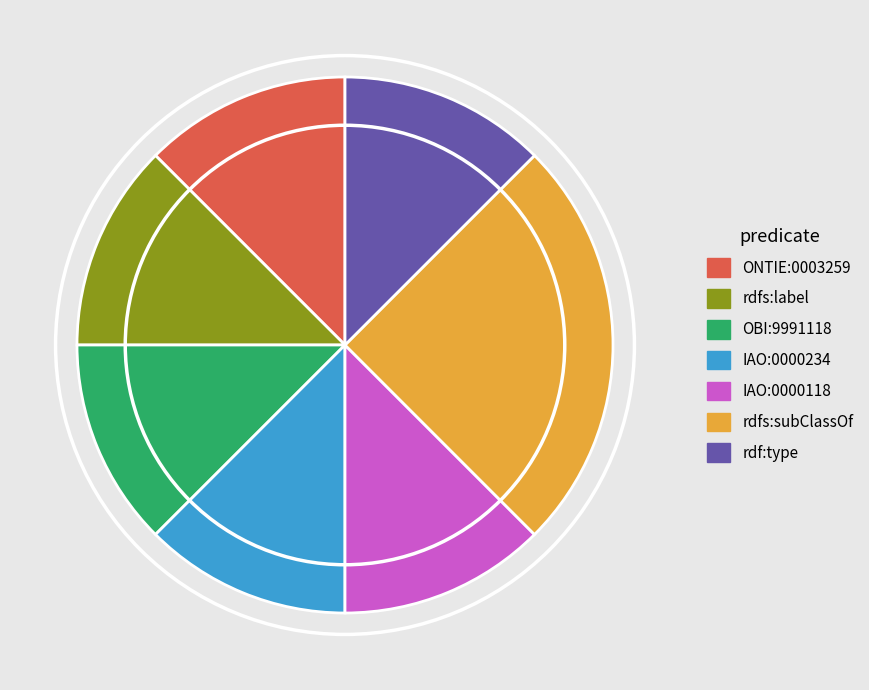

What is the largest slice in the pie chart?

rdfs:subClassOf